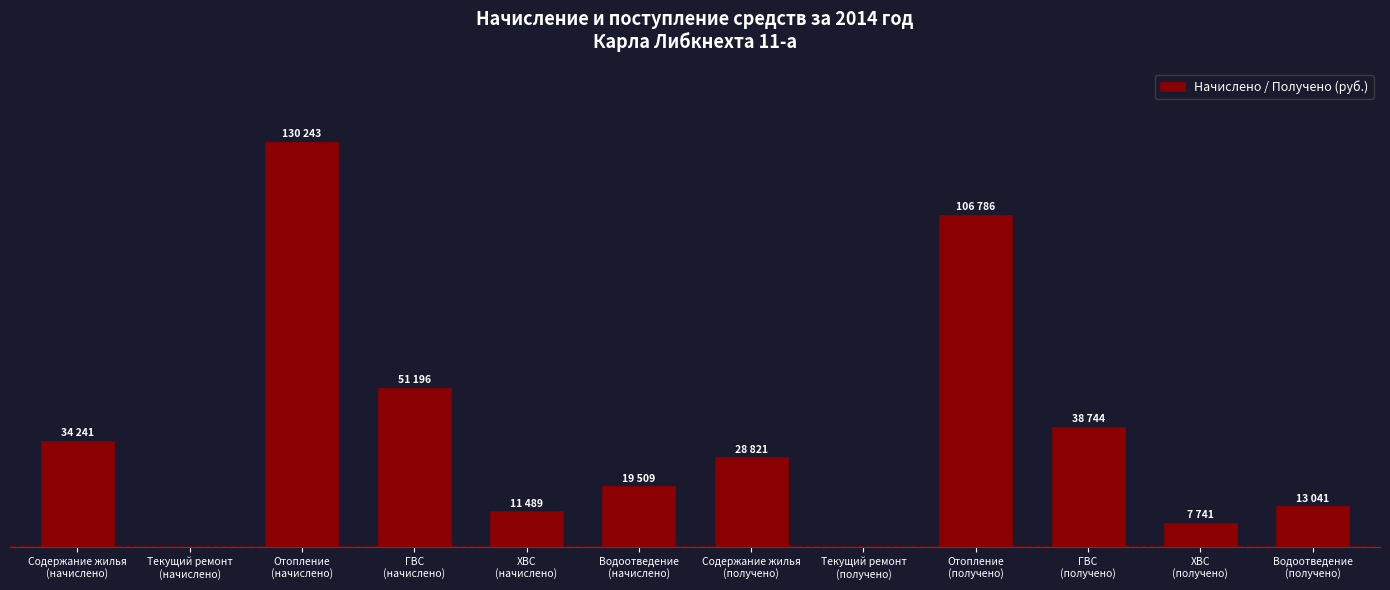

What position from the right is ГВС
(начислено)?

9